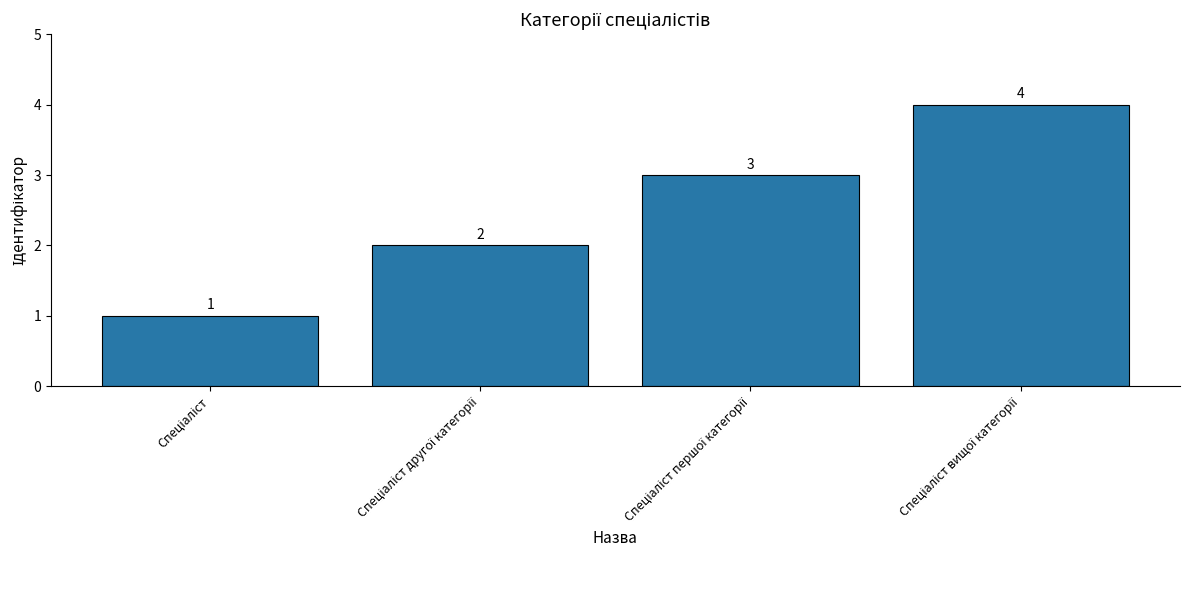

How many data points does each series have?

4